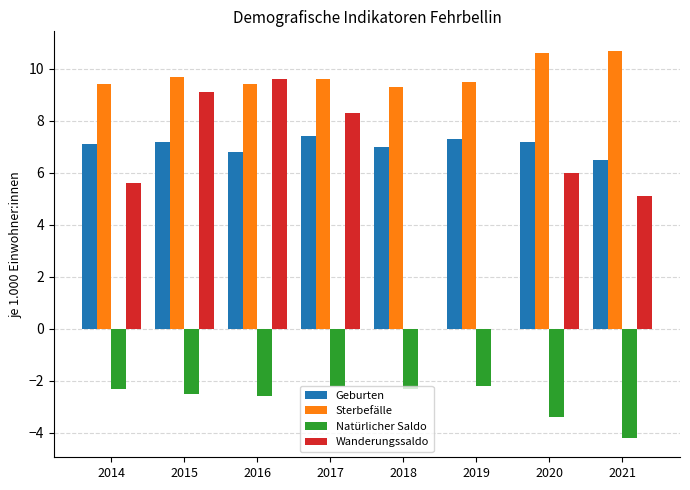

What are all the series names shown in the legend?

Geburten, Sterbefälle, Natürlicher Saldo, Wanderungssaldo